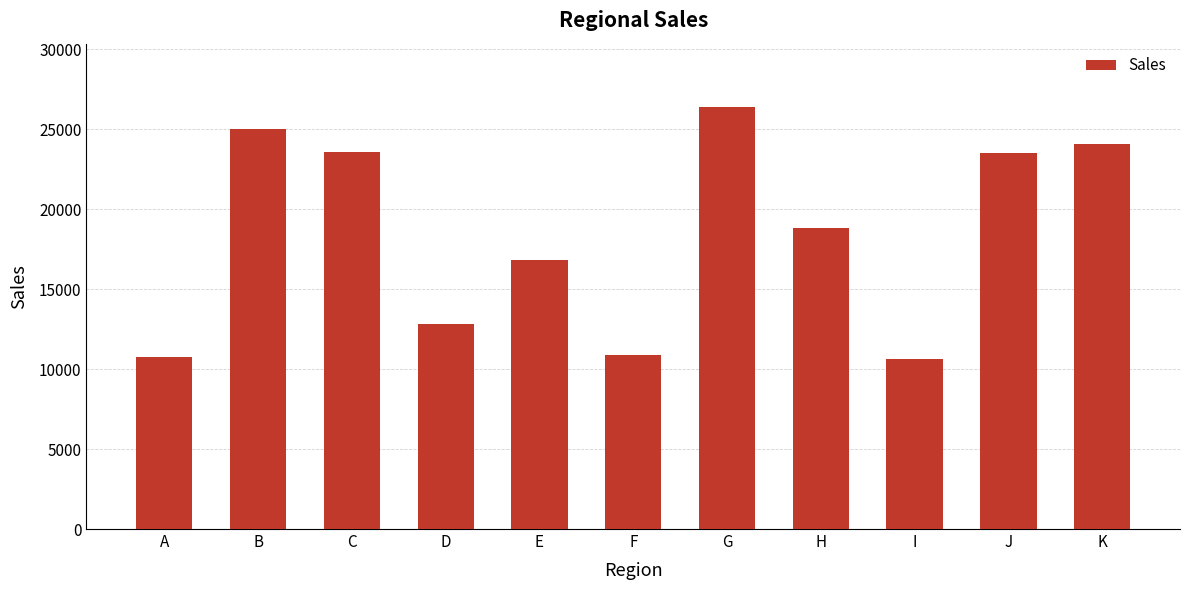

What is the difference between the values at E and K?

7219